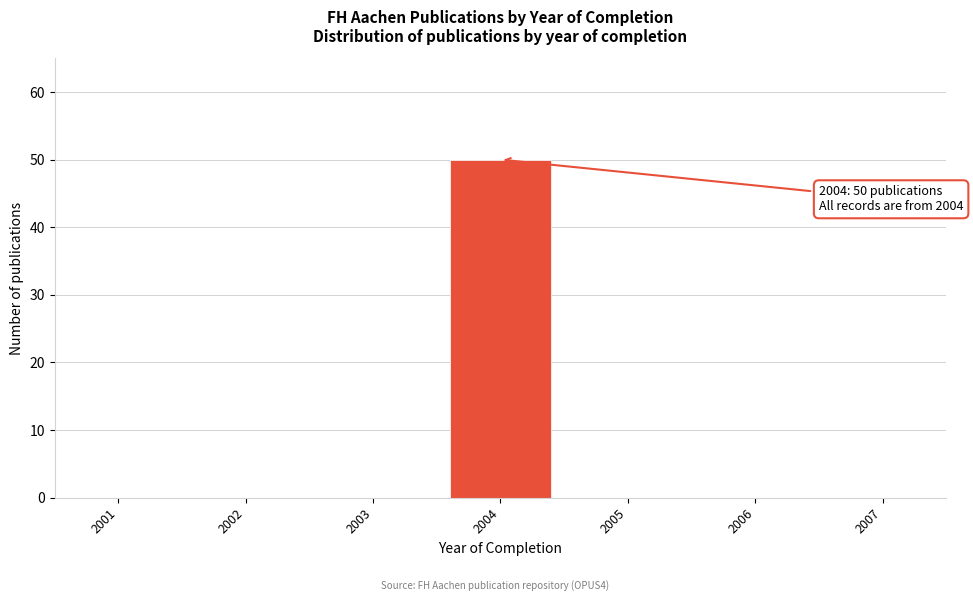

Reading left to right, what are all the values shown in this chart?

2001=0	2002=0	2003=0	2004=50	2005=0	2006=0	2007=0